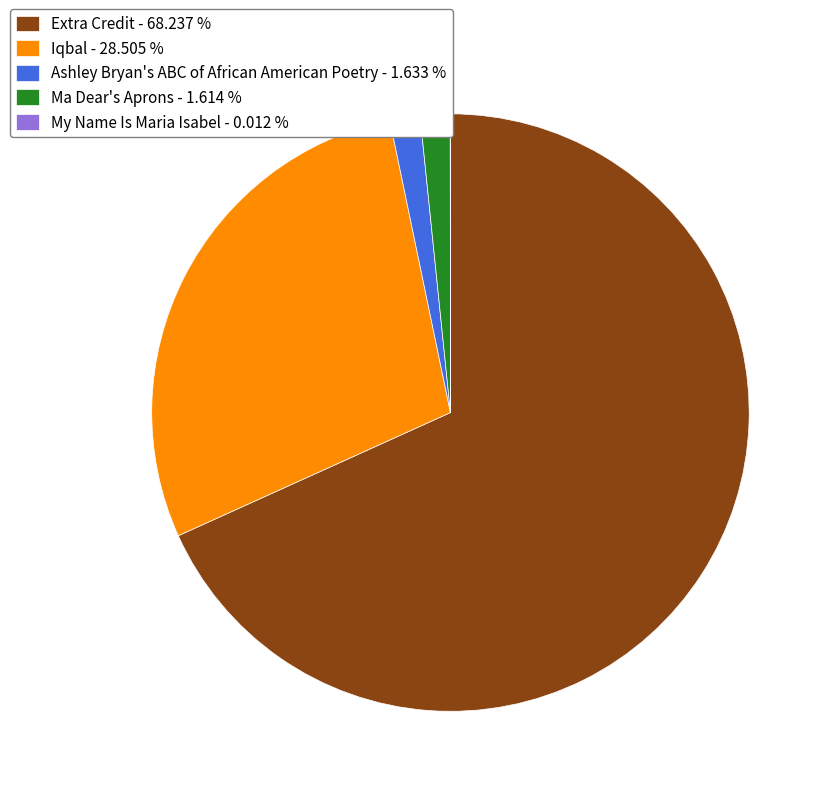

Does Extra Credit - 68.237 % account for over 50% of the chart?

Yes